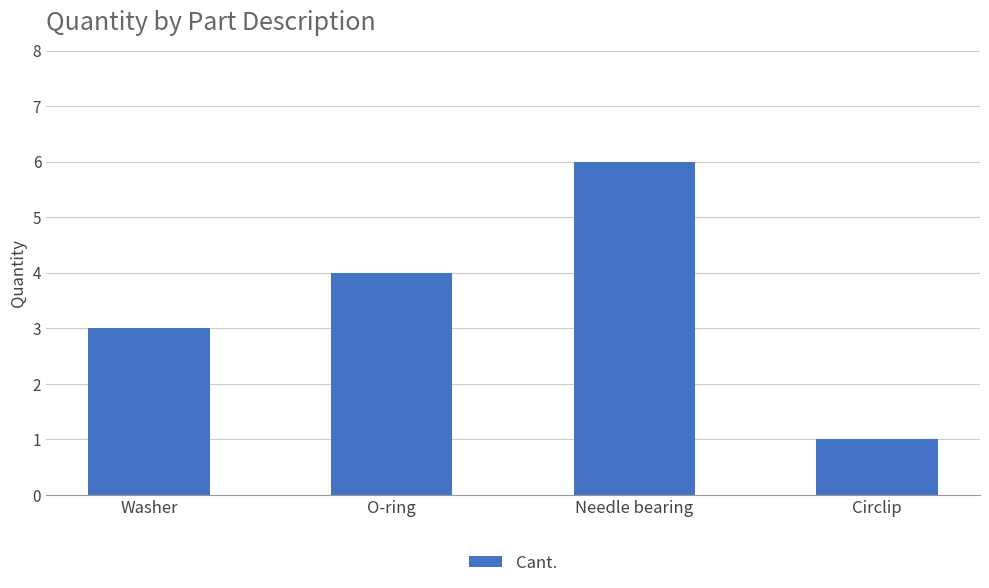

Rank the categories by value from lowest to highest.

Circlip, Washer, O-ring, Needle bearing